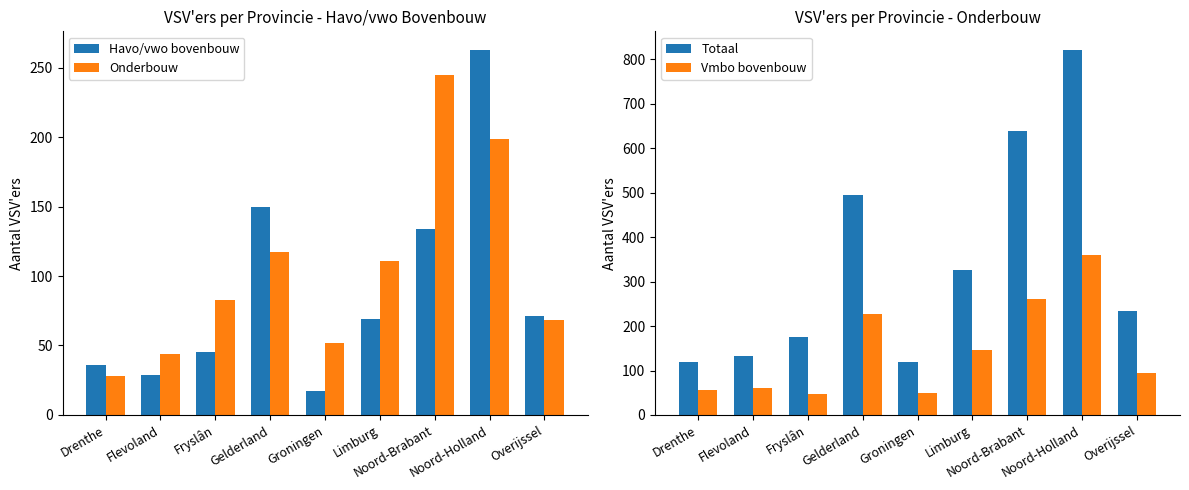

What is the maximum value shown in the chart?

822